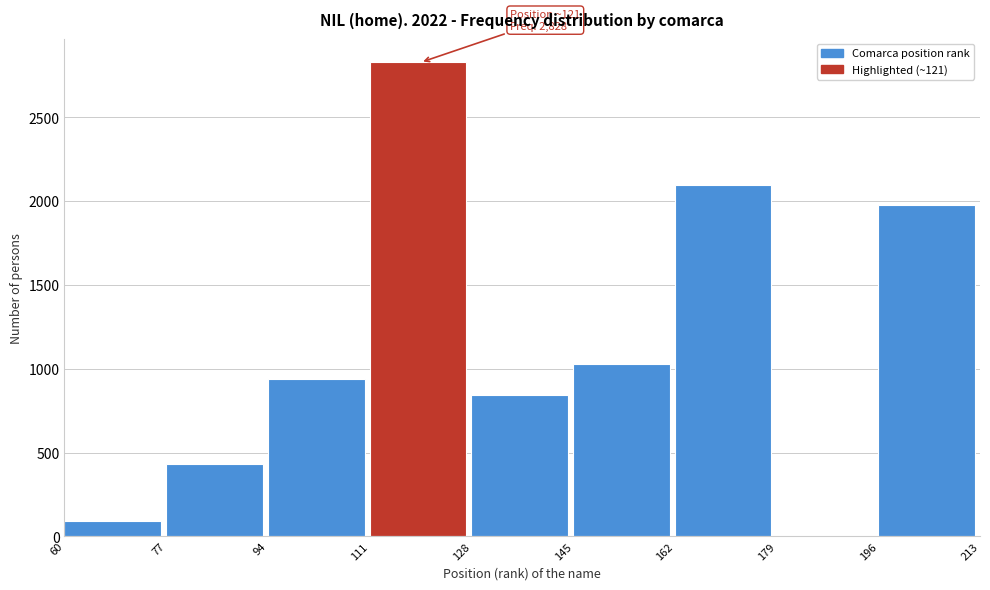

Which range on the x-axis has the tallest bar?

111 to 128